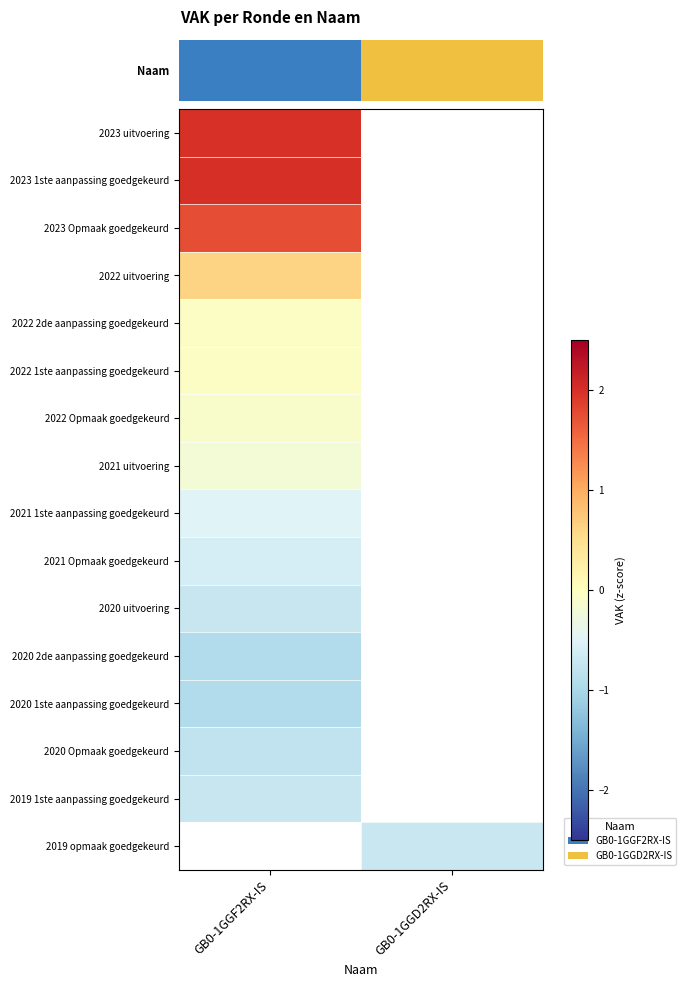

List the series in order of their peak value, lowest first.

2020 2de aanpassing goedgekeurd, 2020 1ste aanpassing goedgekeurd, 2020 Opmaak goedgekeurd, 2020 uitvoering, 2019 1ste aanpassing goedgekeurd, 2021 Opmaak goedgekeurd, 2021 1ste aanpassing goedgekeurd, 2021 uitvoering, 2022 Opmaak goedgekeurd, 2022 2de aanpassing goedgekeurd, 2022 1ste aanpassing goedgekeurd, 2022 uitvoering, 2023 Opmaak goedgekeurd, 2023 uitvoering, 2023 1ste aanpassing goedgekeurd, 2019 opmaak goedgekeurd